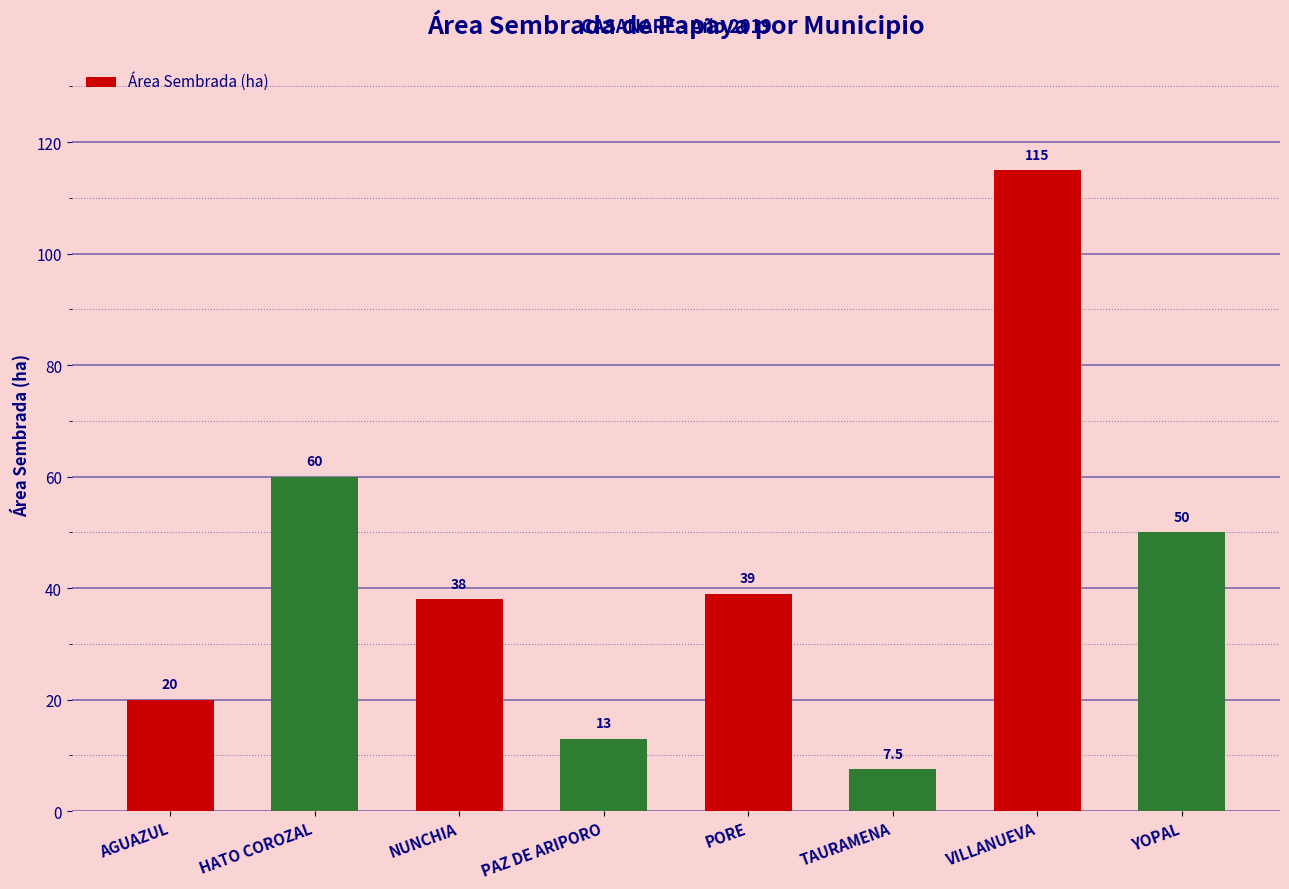

List the labels in order of value, largest first.

VILLANUEVA, HATO COROZAL, YOPAL, PORE, NUNCHIA, AGUAZUL, PAZ DE ARIPORO, TAURAMENA